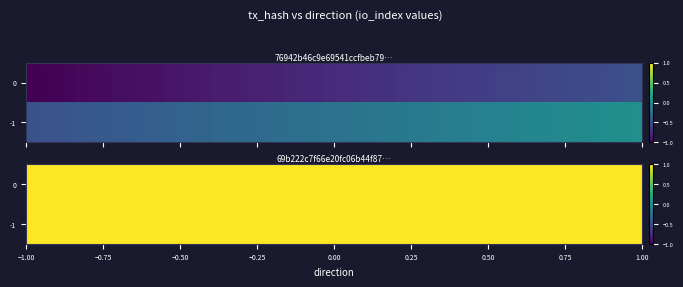

How many series are shown in this chart?

2